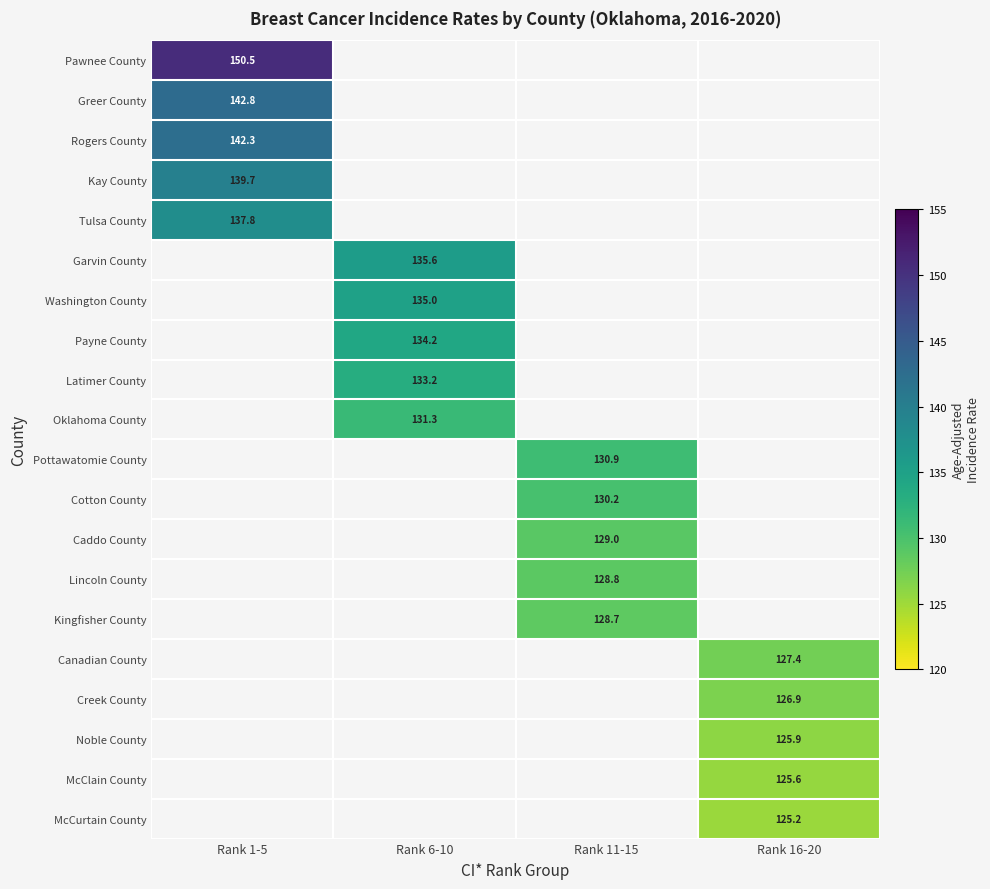

The Kingfisher County series shows 77.0 at Rank 11-15. True or false?

False